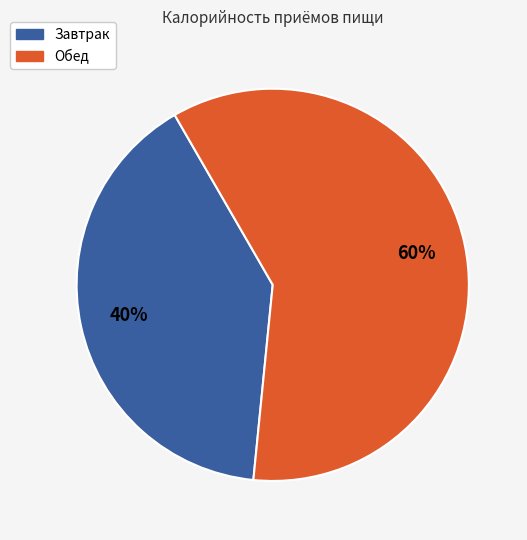

What is the largest slice in the pie chart?

Обед